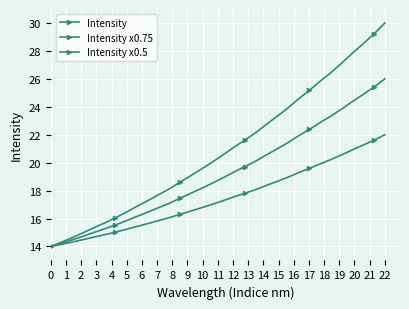

What is the value of the Intensity x0.75 point at the 9th from the left?

16.2